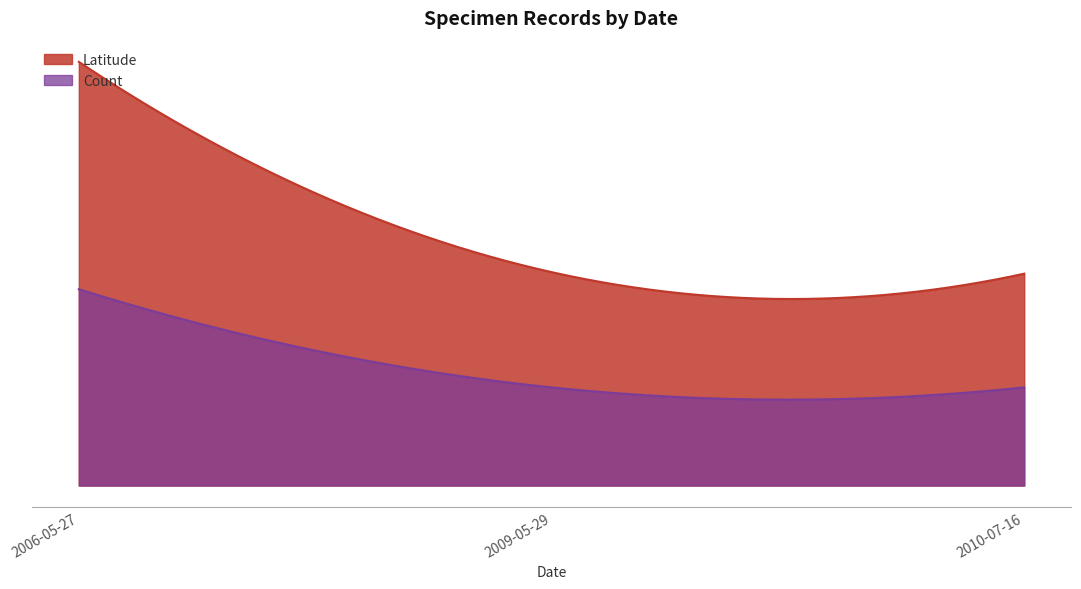

What is the sum of all Count values?

4.0